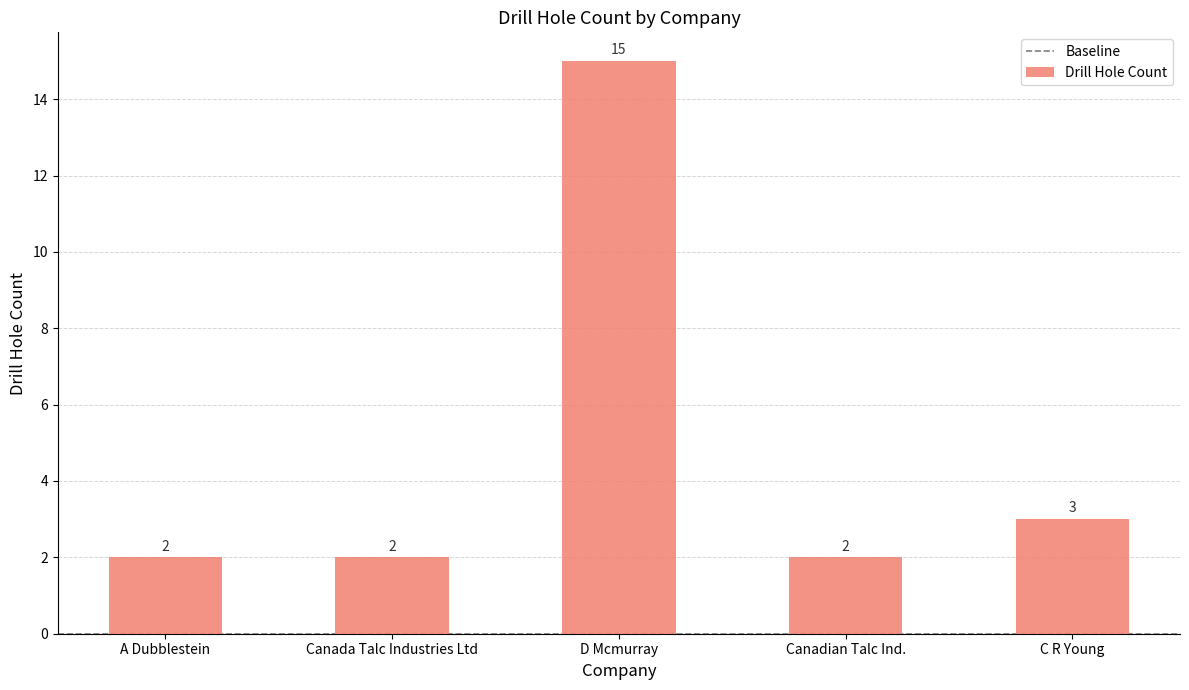

What is the label of the 2nd bar from the left?

Canada Talc Industries Ltd